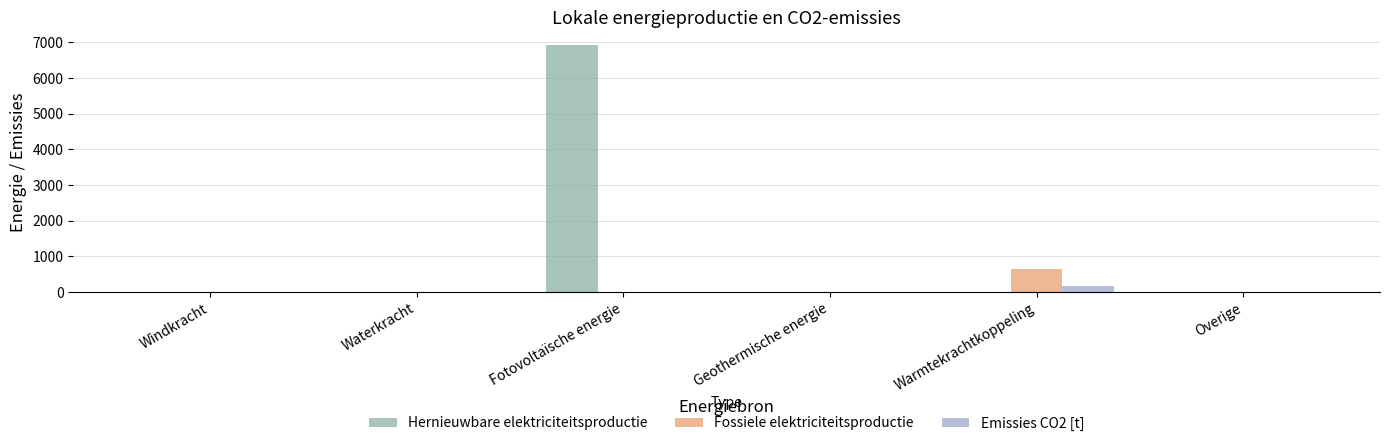

What are all the series names shown in the legend?

Hernieuwbare elektriciteitsproductie, Fossiele elektriciteitsproductie, Emissies CO2 [t]